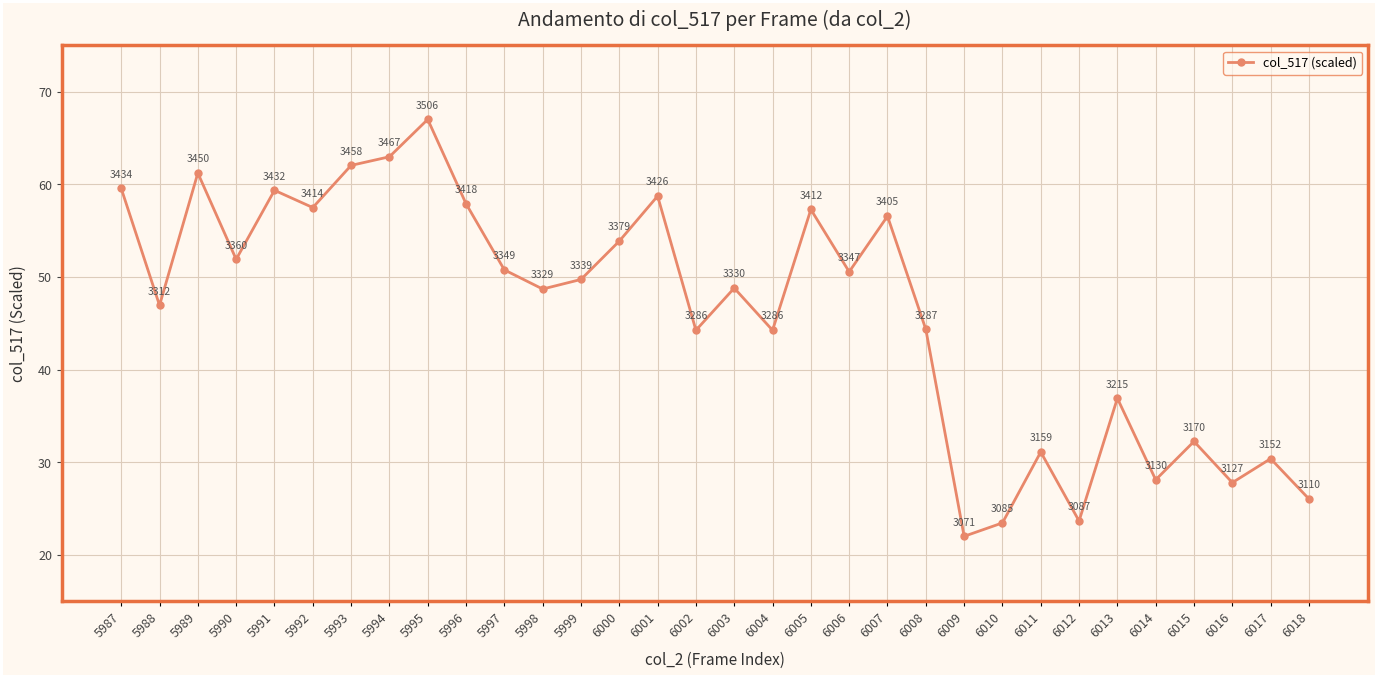

Is this an area chart (filled region under the line)?

No